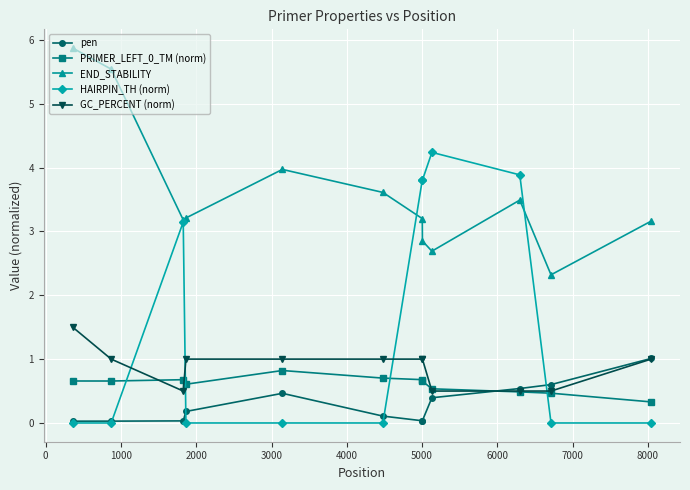

What is the value of the pen point at the 5th from the left?

0.5